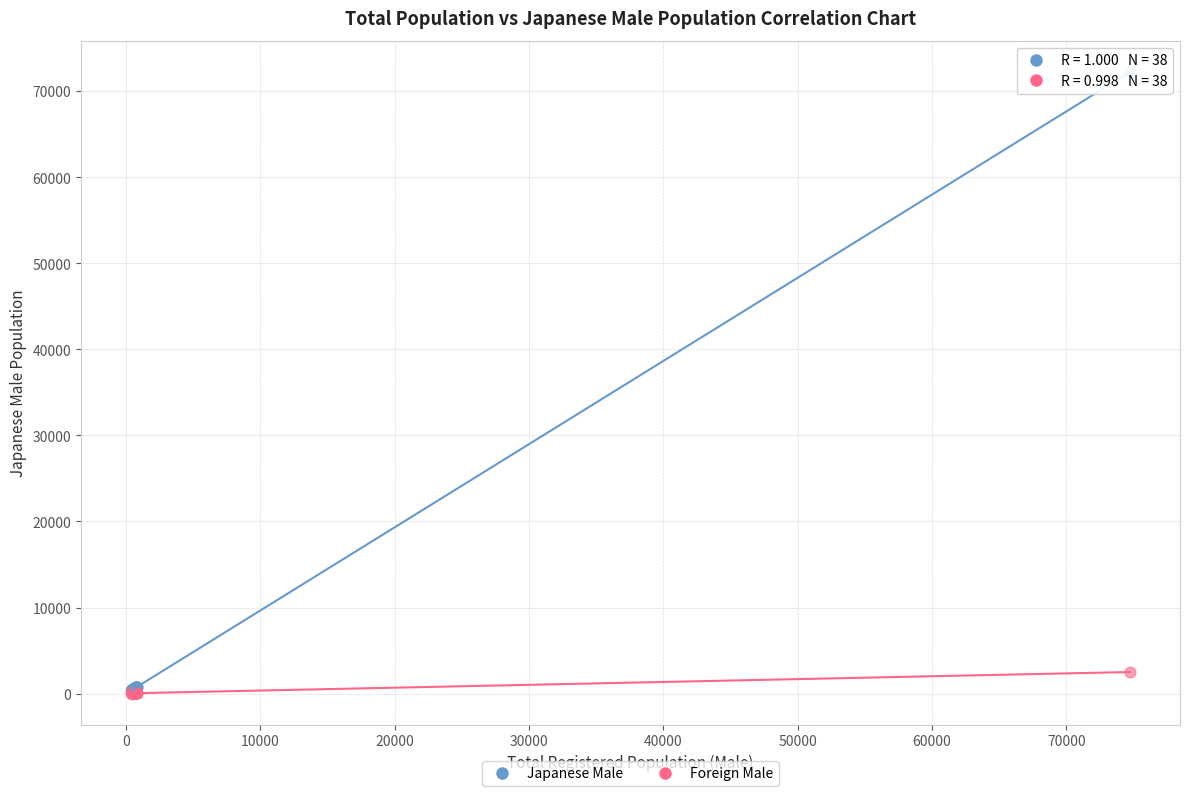

Which series reaches the maximum Y coordinate?

Japanese Male